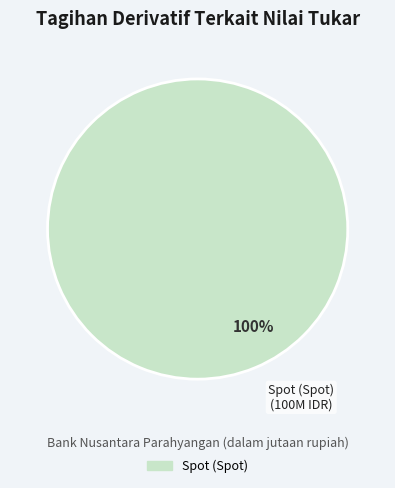

Does any single category account for the majority?

Yes